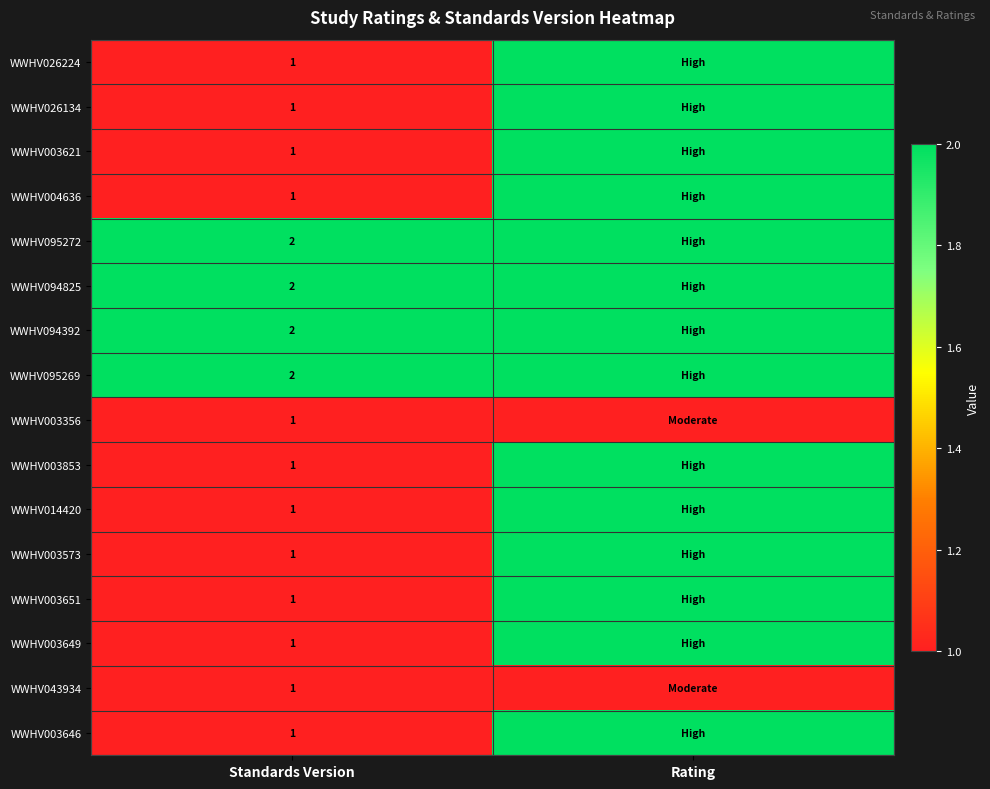

True or false: WWHV026224 has a value of 0 at Standards Version.

False